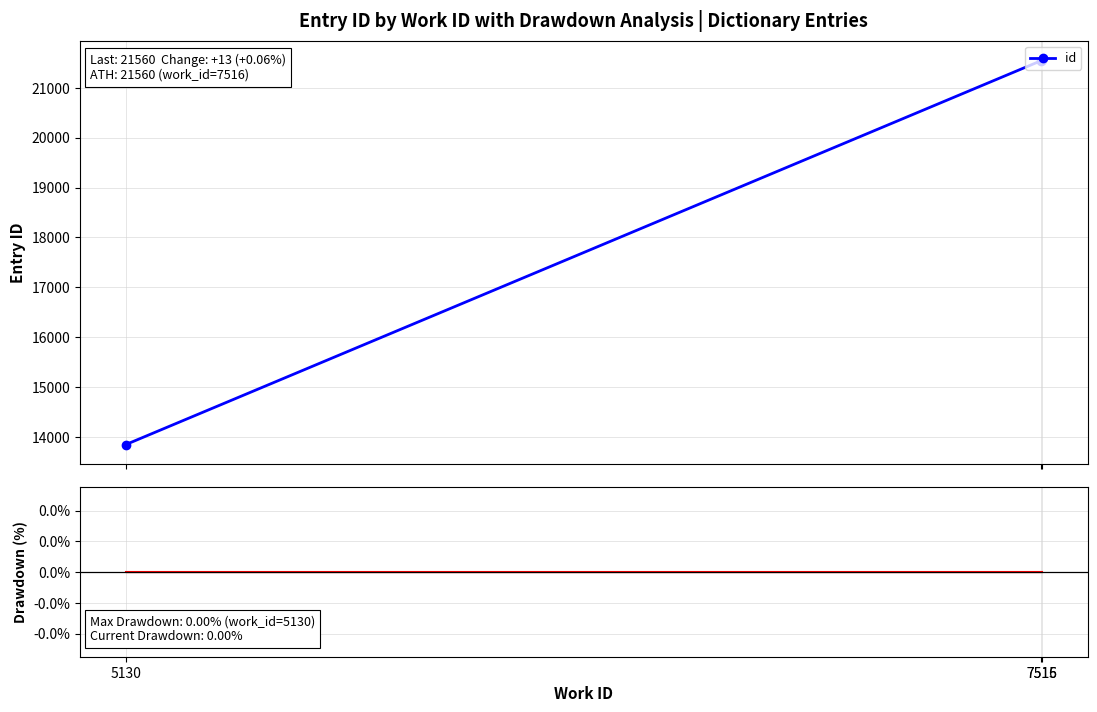

What is the difference between the id values at 7516 and 7515?

13